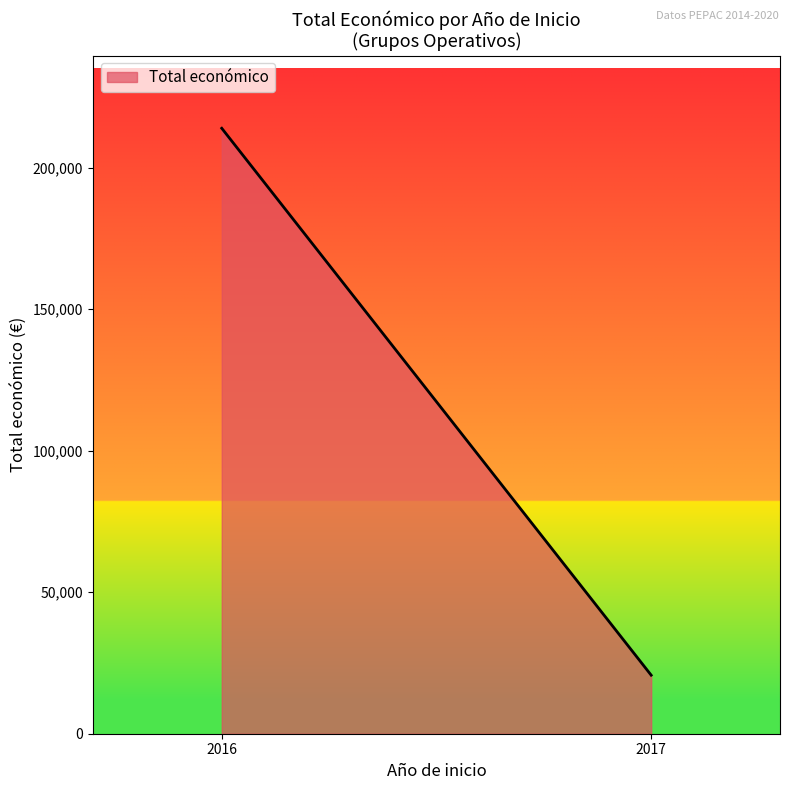

Approximately how many times larger is the value at 2016 compared to 2017?

10.3